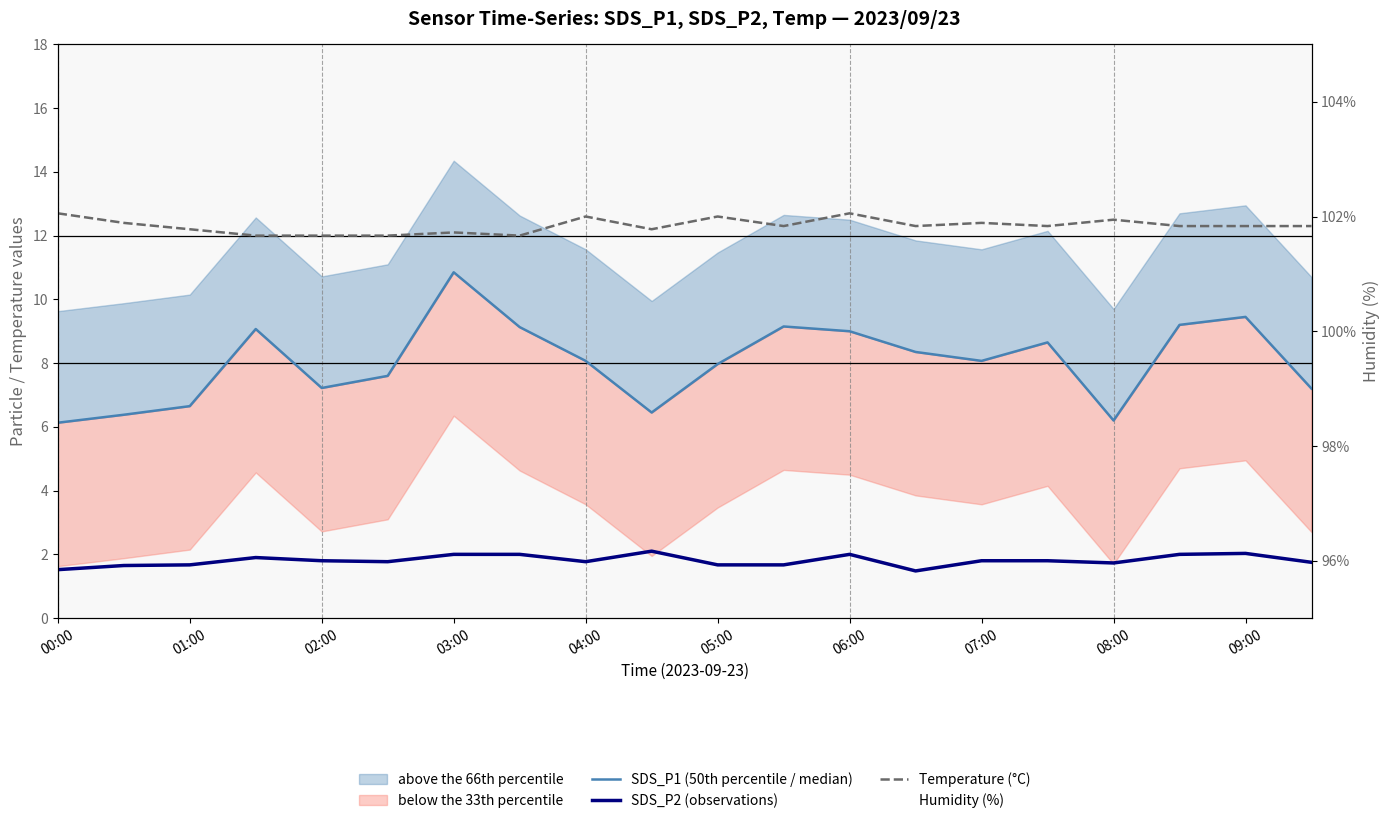

What is the smallest value displayed?

1.5